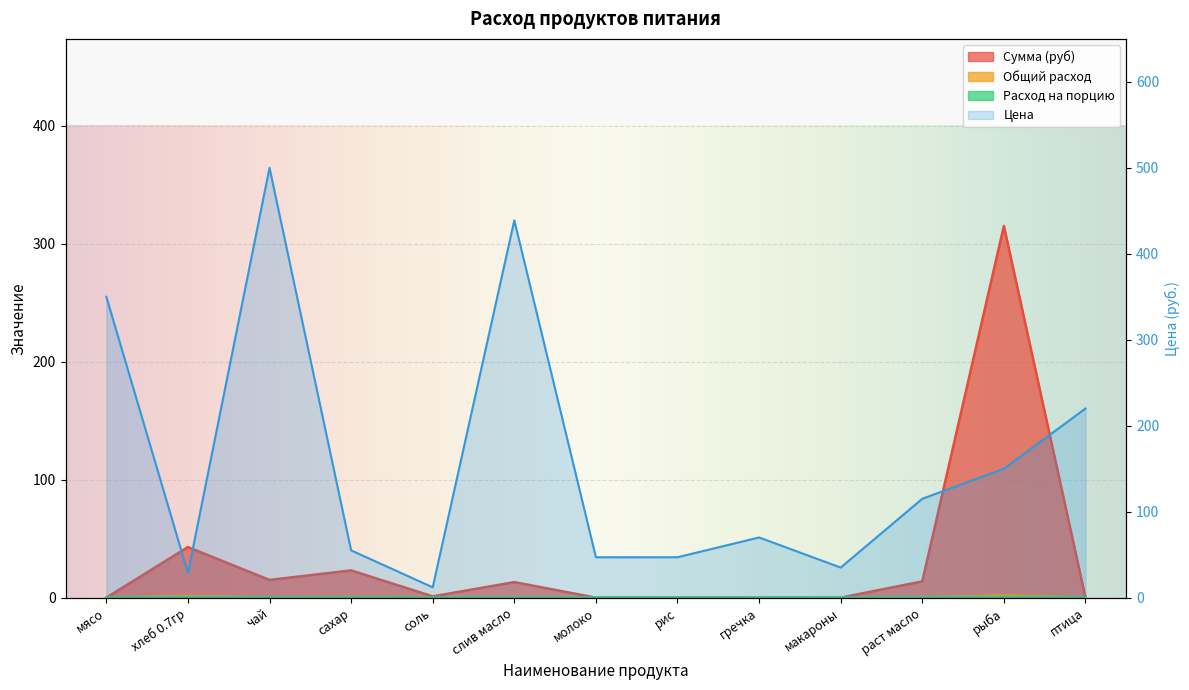

What are all the series names shown in the legend?

Цена, Сумма (руб), Общий расход, Расход на порцию